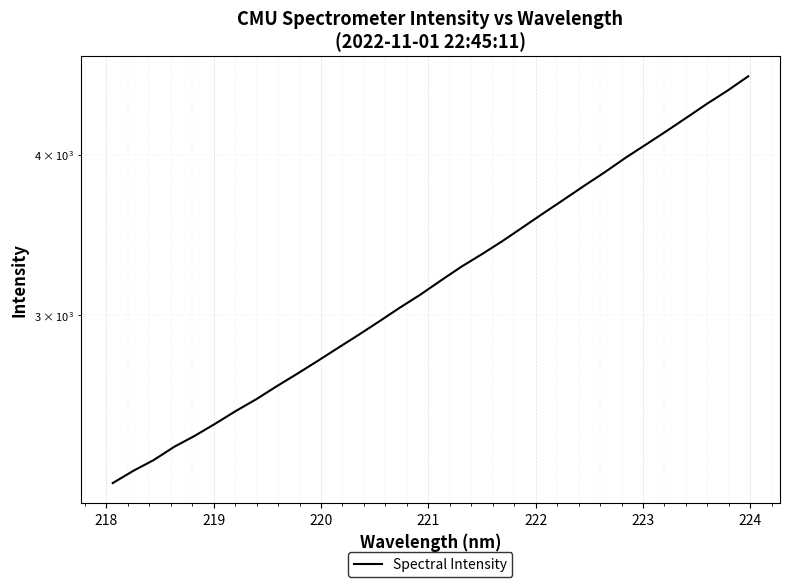

What is the minimum value shown in the chart?

2221.9